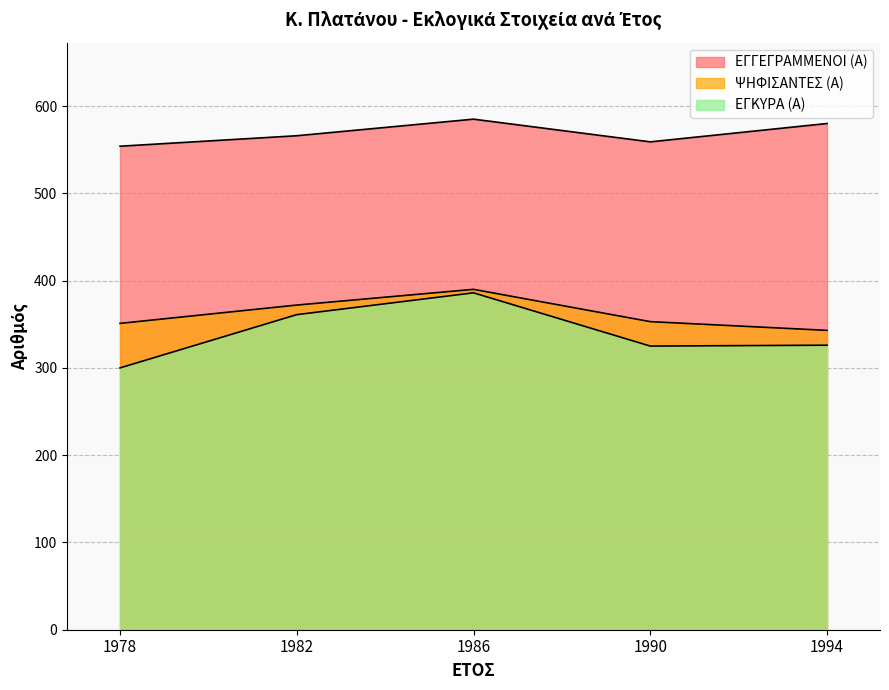

What is the difference between the ΨΗΦΙΣΑΝΤΕΣ (Α) values at 1994 and 1978?

8